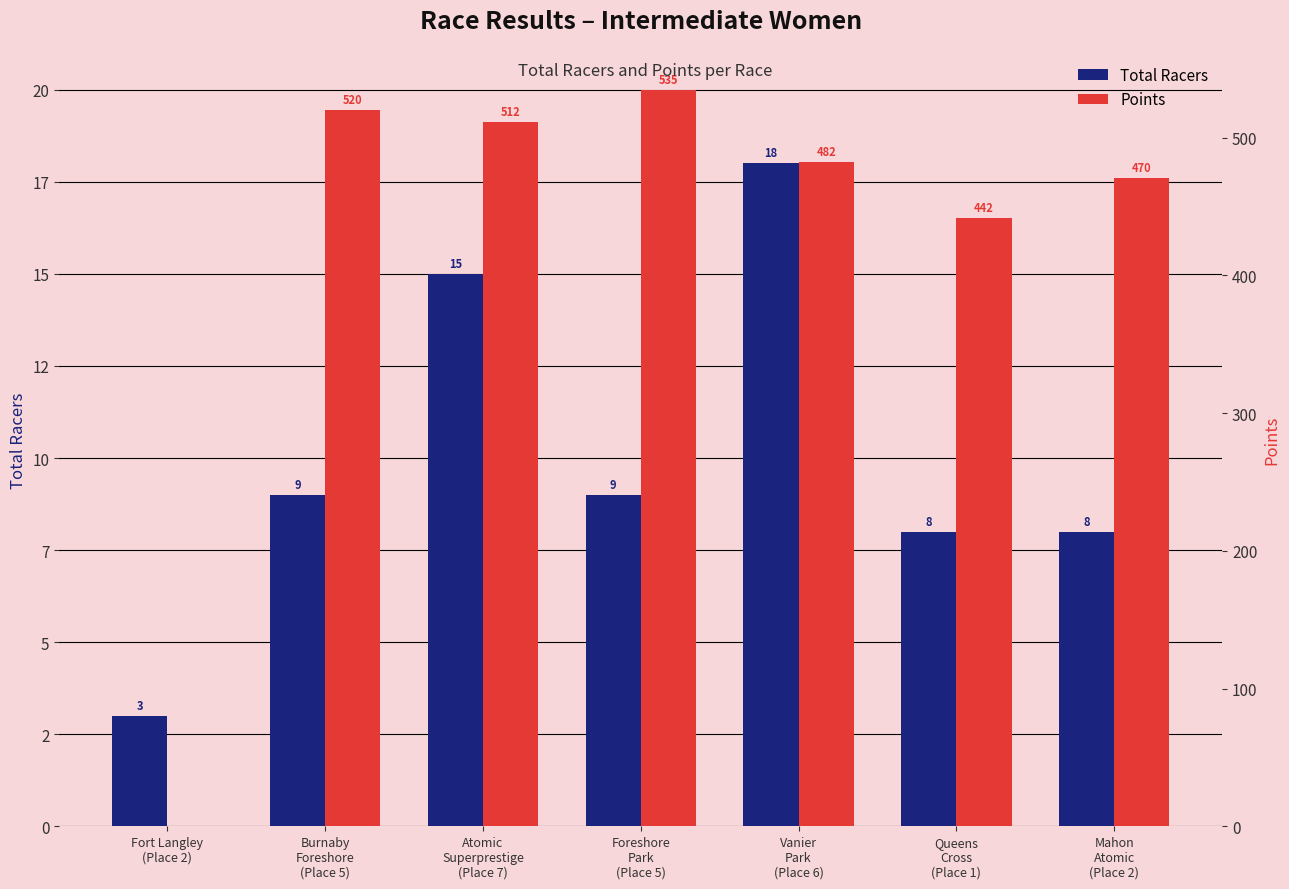

True or false: Total Racers has a value of 11.3 at Vanier
Park
(Place 6).

False